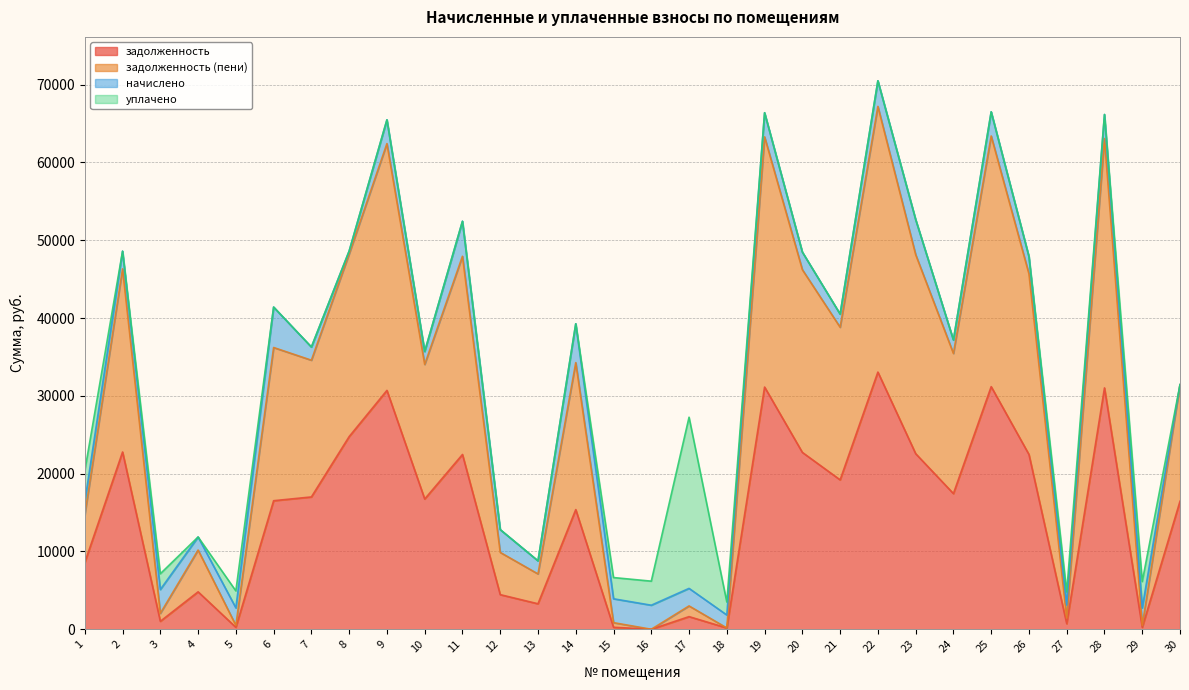

What is the sum of all задолженность values?

438996.9